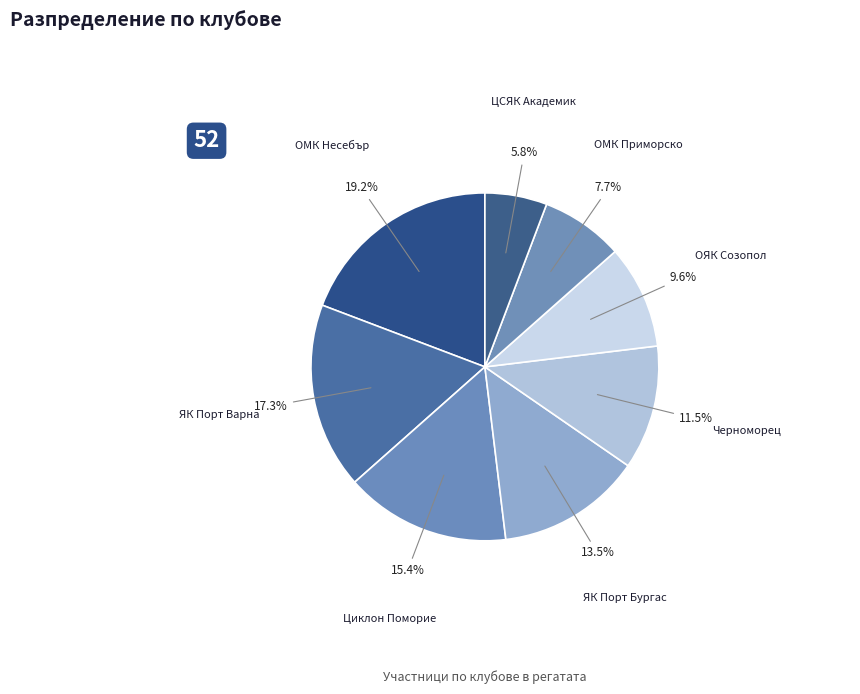

Do Циклон Поморие and ОЯК Созопол together represent more than half of the pie?

No